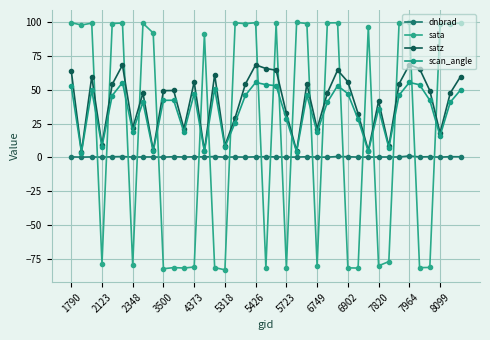

Count the number of categories in the chart.

39